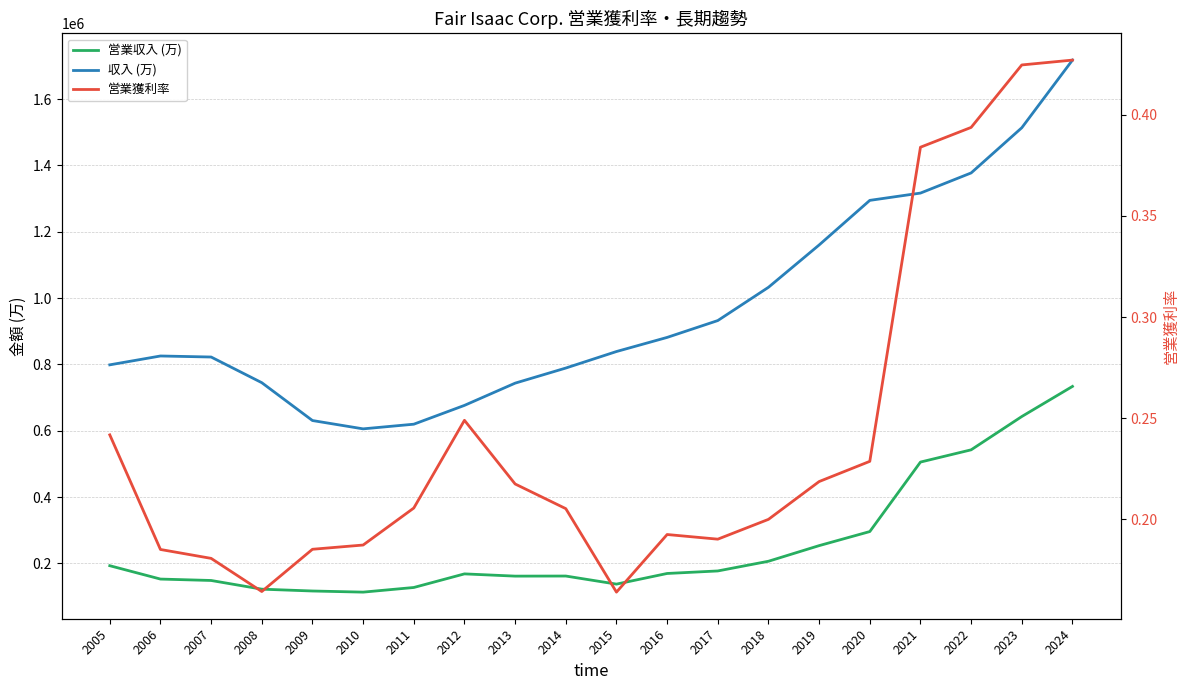

Reading left to right, what are all the values shown in this chart?

営業収入 (万): 2005=193011.0	2006=152723.0	2007=148474.0	2008=122283.0	2009=116747.0	2010=113349.0	2011=127337.0	2012=168358.0	2013=161593.0	2014=161868.0	2015=137505.0	2016=169592.0	2017=177200.0	2018=206437.0	2019=253548.0	2020=295969.0	2021=505489.0	2022=542414.0	2023=642830.0	2024=733629.0
収入 (万): 2005=798671.0	2006=825365.0	2007=822236.0	2008=744842.0	2009=630735.0	2010=605643.0	2011=619683.0	2012=676423.0	2013=743444.0	2014=788985.0	2015=838781.0	2016=881356.0	2017=932169.0	2018=1032475.0	2019=1160083.0	2020=1294562.0	2021=1316536.0	2022=1377270.0	2023=1513557.0	2024=1717526.0
営業獲利率: 2005=0.2	2006=0.2	2007=0.2	2008=0.2	2009=0.2	2010=0.2	2011=0.2	2012=0.2	2013=0.2	2014=0.2	2015=0.2	2016=0.2	2017=0.2	2018=0.2	2019=0.2	2020=0.2	2021=0.4	2022=0.4	2023=0.4	2024=0.4